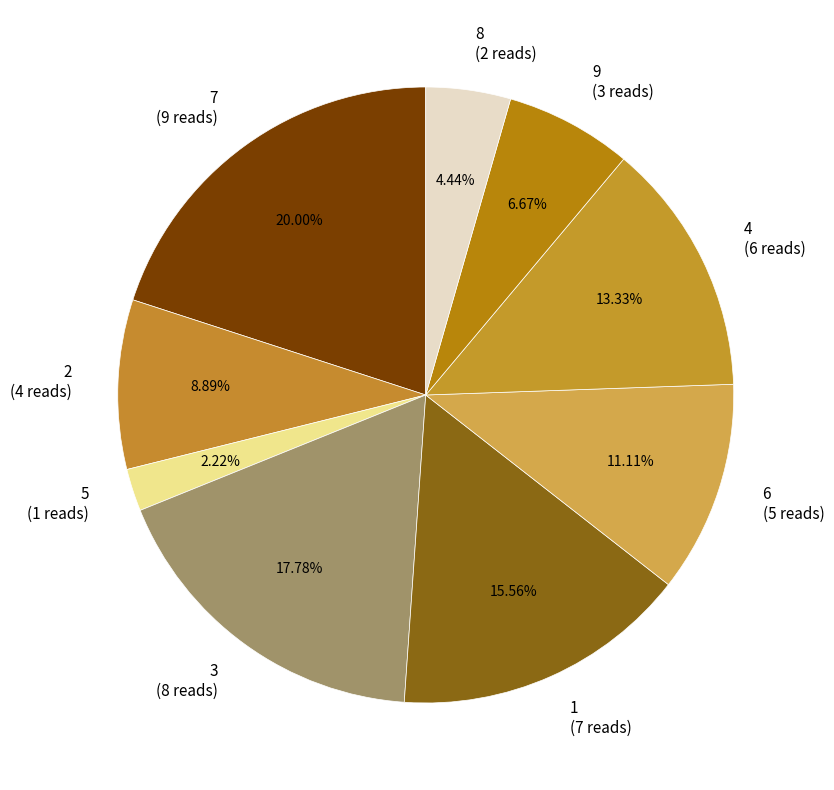

How many slices are in this pie chart?

9